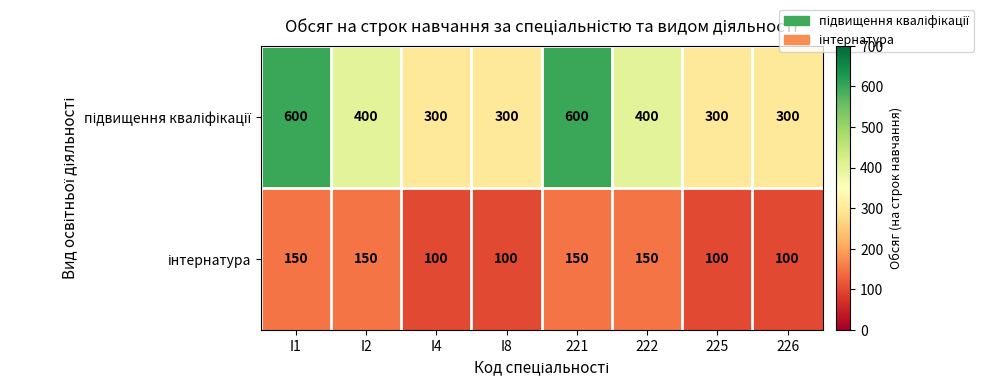

What is the greatest value displayed?

600